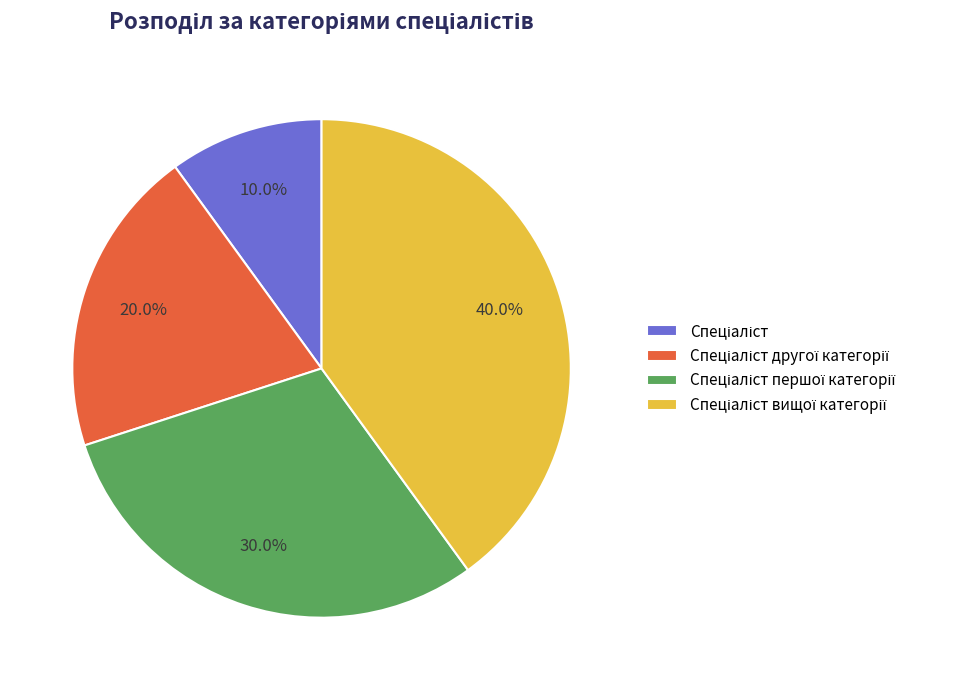

Is there any slice that represents more than half of the pie?

No